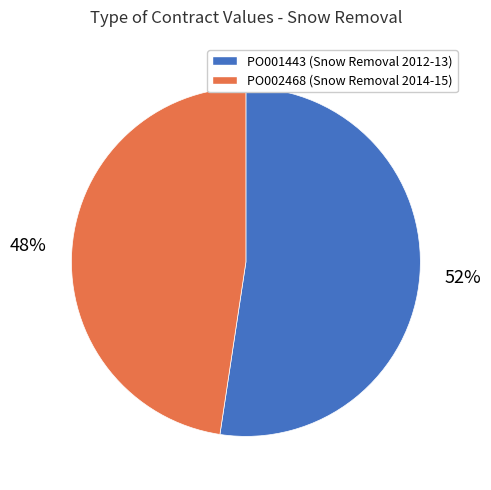

To the nearest percent, what is the average slice percentage?

50%